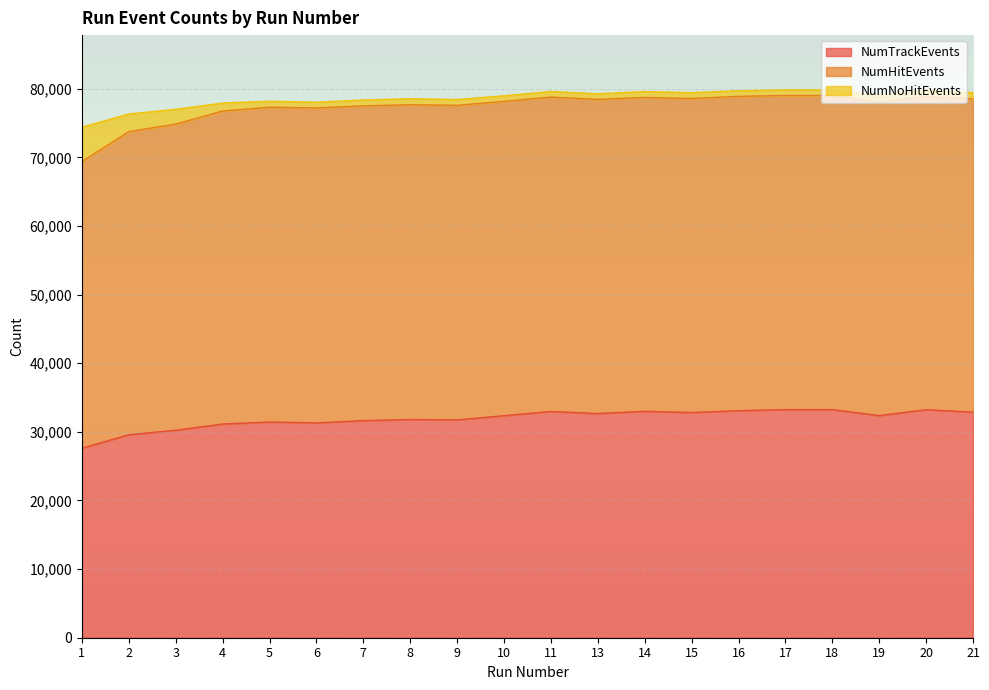

True or false: NumTrackEvents has a value of 17342 at 2.

False